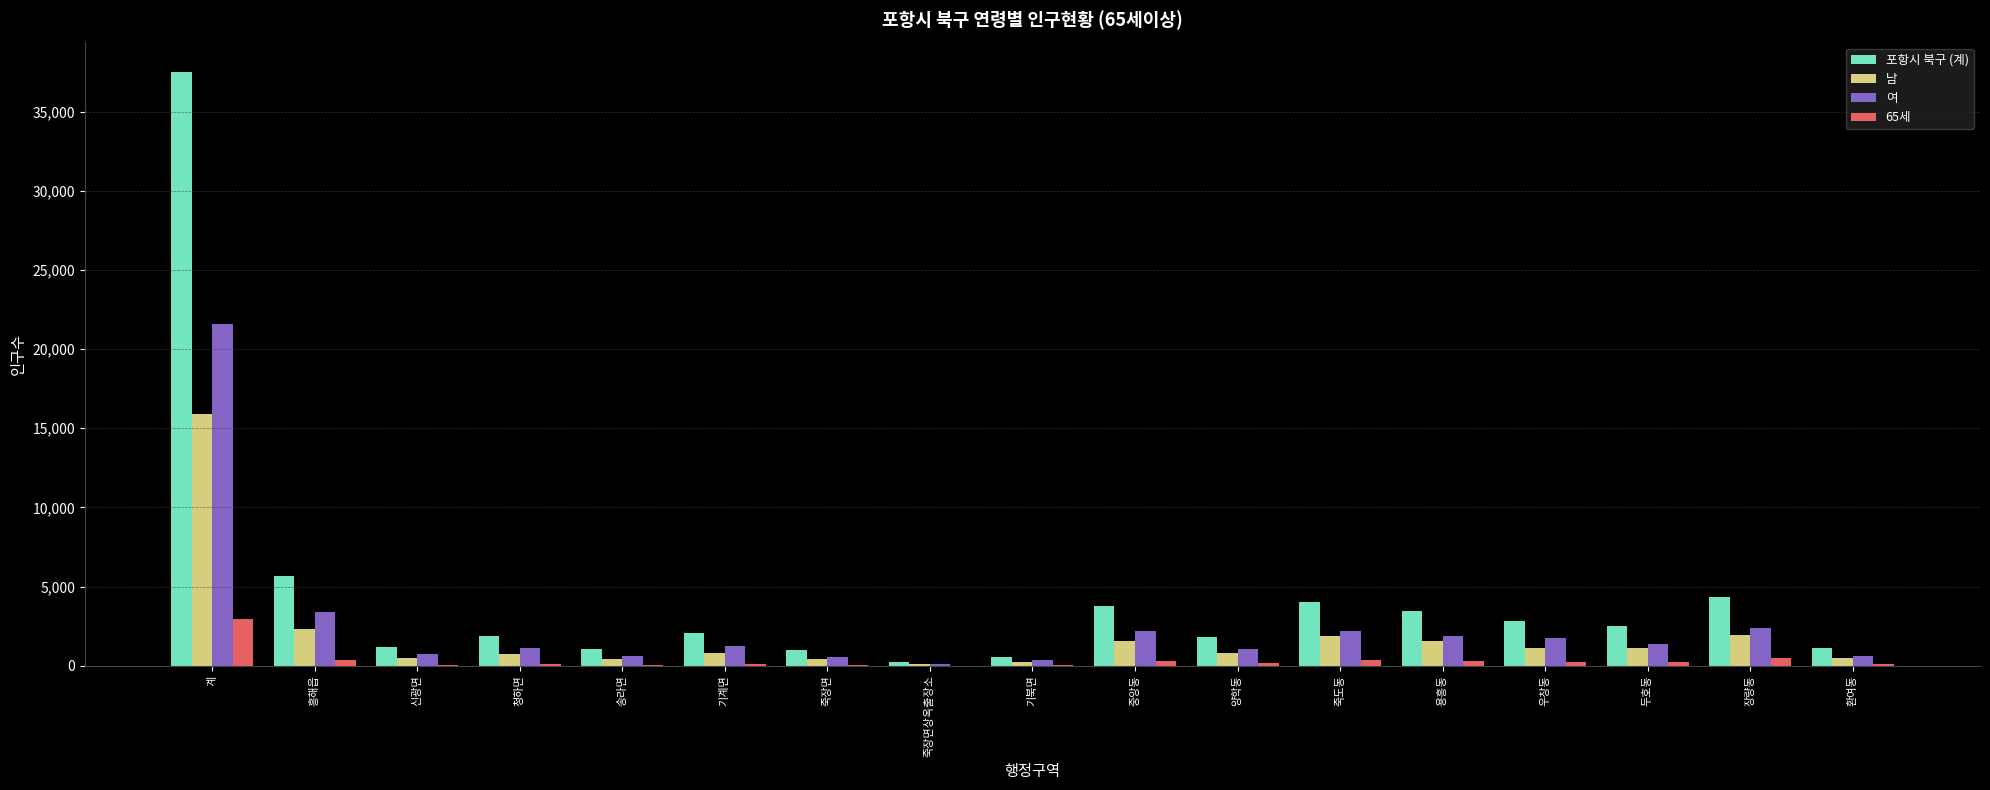

What is the highest value of the 65세 series?

2952